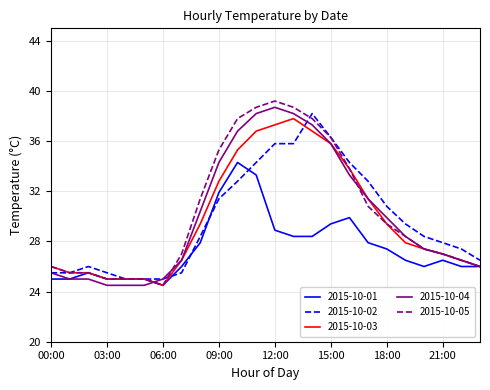

What is the minimum value for 2015-10-05?

24.5